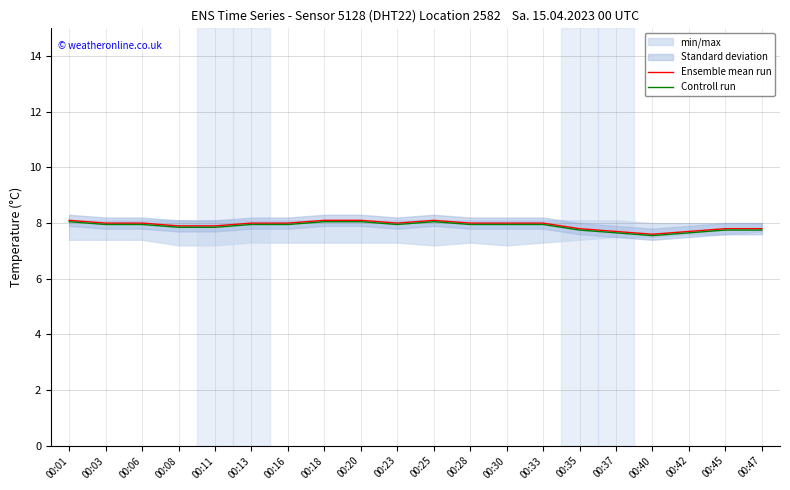

At 00:33, list the series in order from largest to smallest.

Ensemble mean run, Controll run